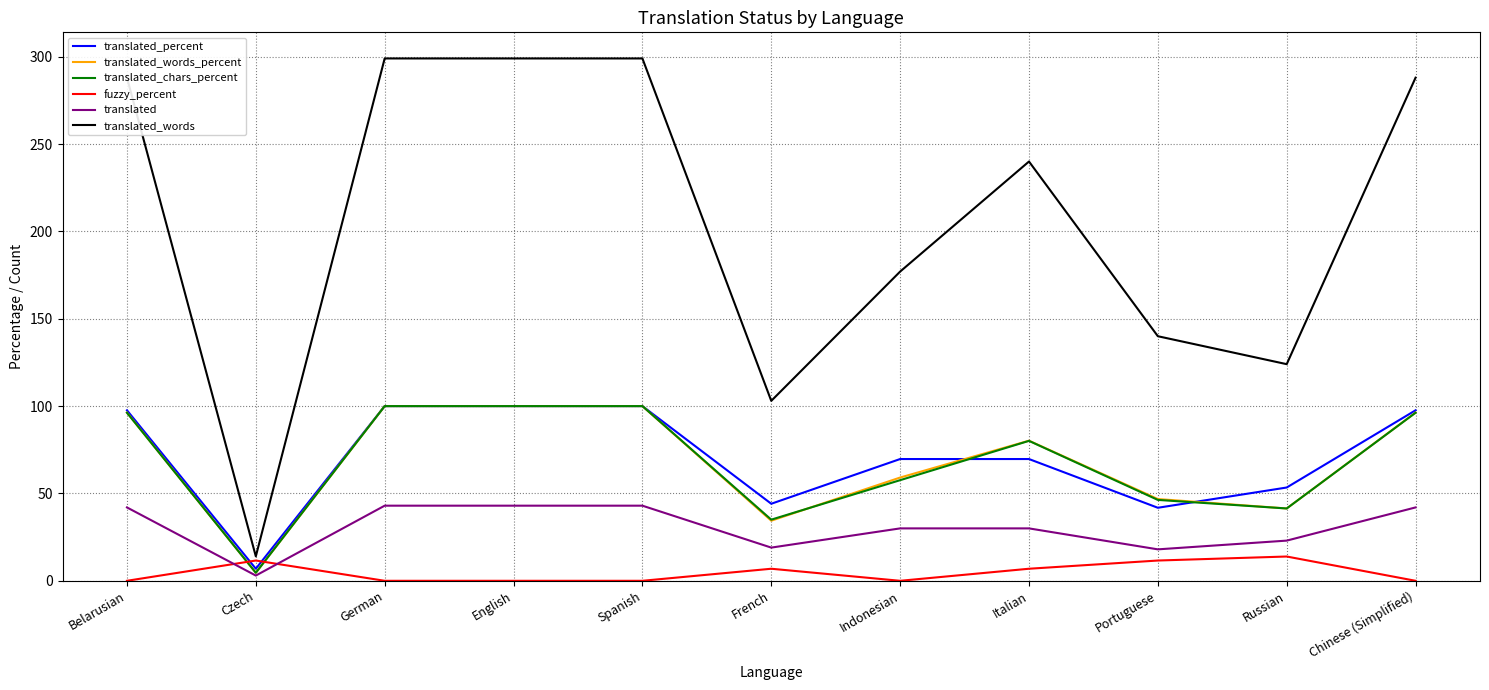

What position from the right is French?

6